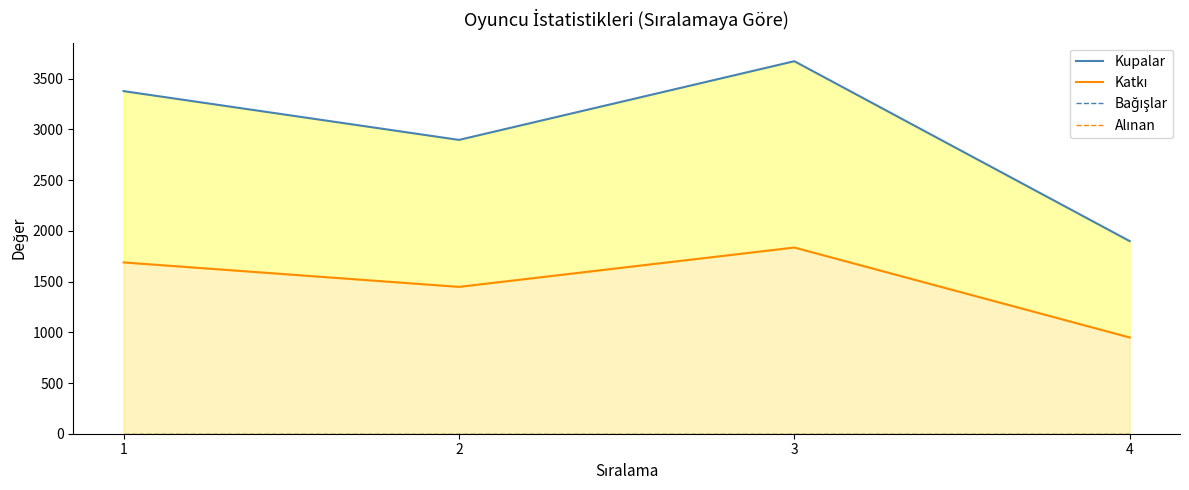

At which category is the sum across all series the highest?

3